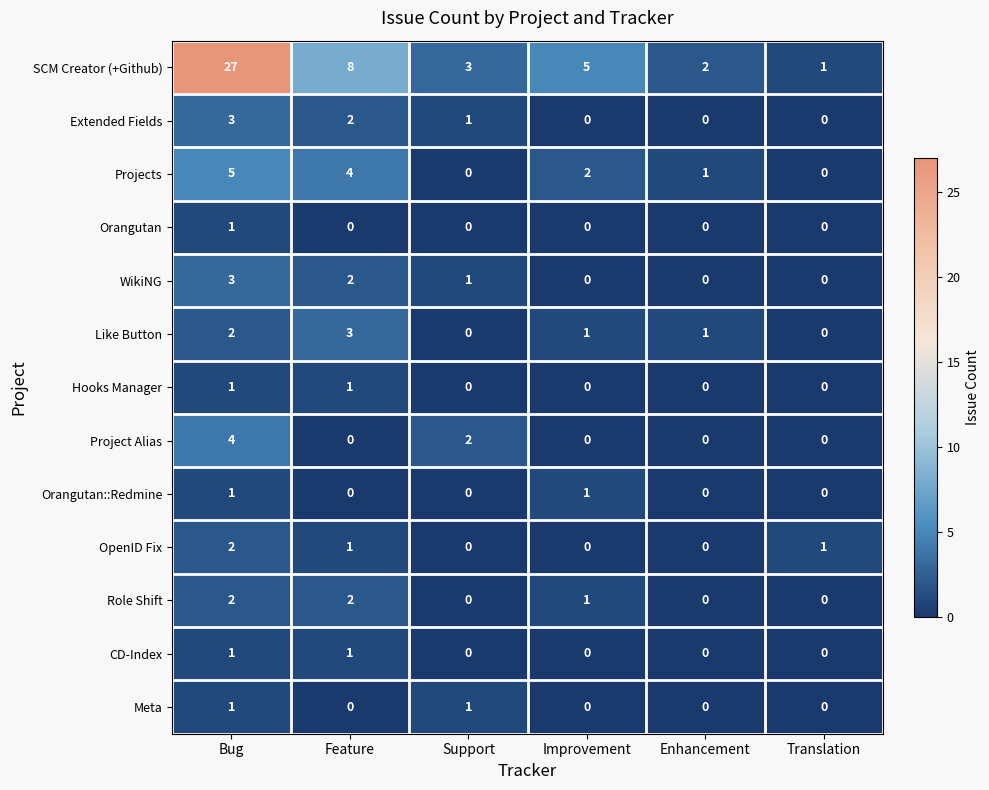

True or false: Extended Fields has a value of 1 at Enhancement.

False